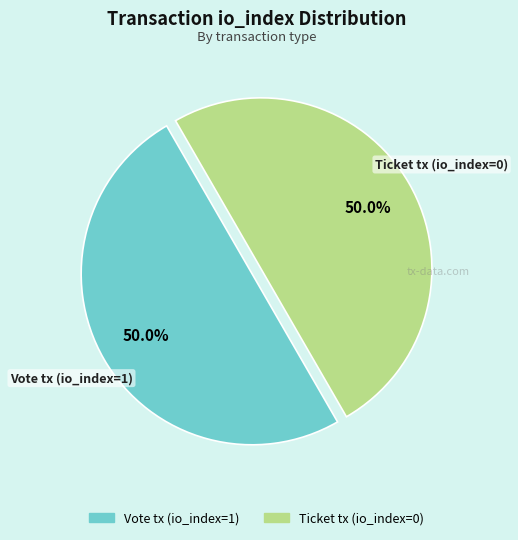

Approximately how many times larger is the value at Vote tx (io_index=1) compared to Ticket tx (io_index=0)?

1.0